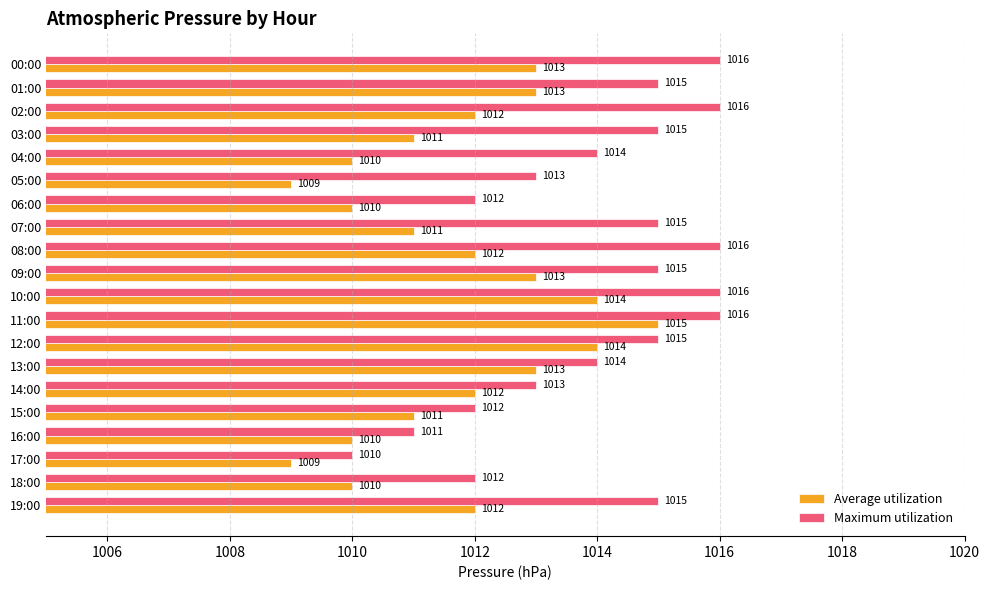

The value of Average utilization at 11:00 is 709. True or false?

False